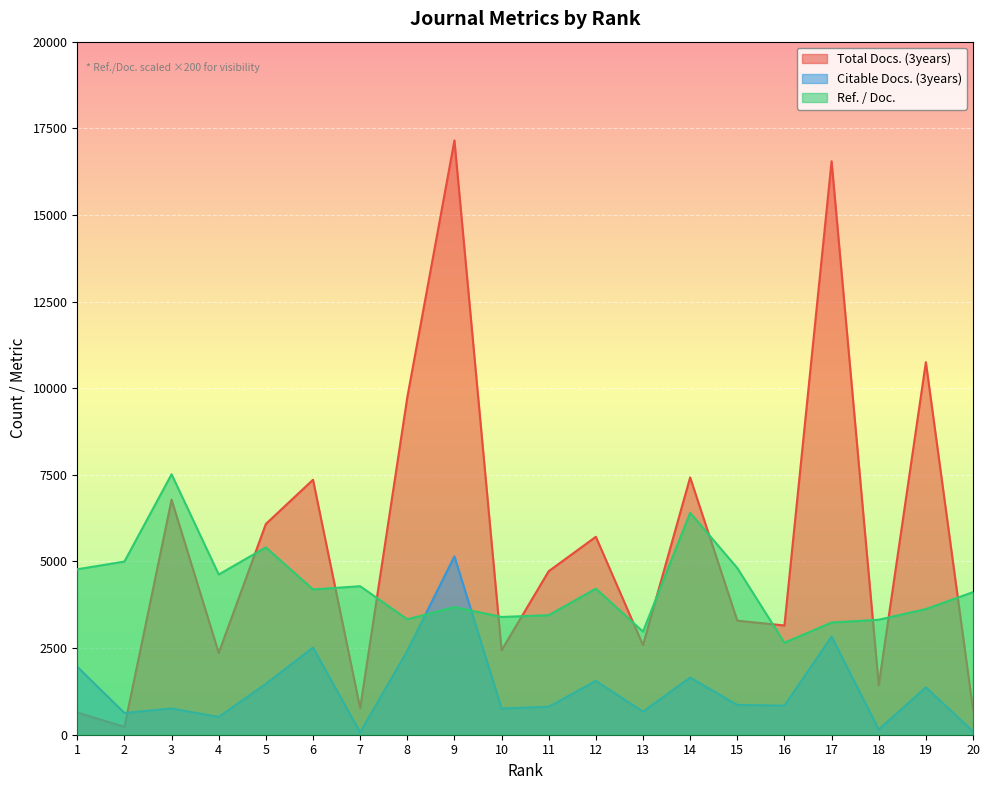

Reading left to right, extract all data points from this chart.

Total Docs. (3years): 1=644.0	2=226.0	3=6782.0	4=2360.0	5=6082.0	6=7358.0	7=763.0	8=9735.0	9=17150.0	10=2437.0	11=4719.0	12=5712.0	13=2586.0	14=7425.0	15=3291.0	16=3153.0	17=16550.0	18=1427.0	19=10750.0	20=720.0
Citable Docs. (3years): 1=1960.0	2=628.0	3=758.0	4=513.0	5=1470.0	6=2516.0	7=67.0	8=2421.0	9=5148.0	10=757.0	11=807.0	12=1552.0	13=668.0	14=1650.0	15=859.0	16=840.0	17=2831.0	18=150.0	19=1368.0	20=96.0
Ref. / Doc.: 1=4774.0	2=4998.0	3=7516.0	4=4624.0	5=5406.0	6=4192.0	7=4286.0	8=3330.0	9=3684.0	10=3398.0	11=3450.0	12=4216.0	13=2976.0	14=6404.0	15=4810.0	16=2654.0	17=3238.0	18=3318.0	19=3626.0	20=4114.0